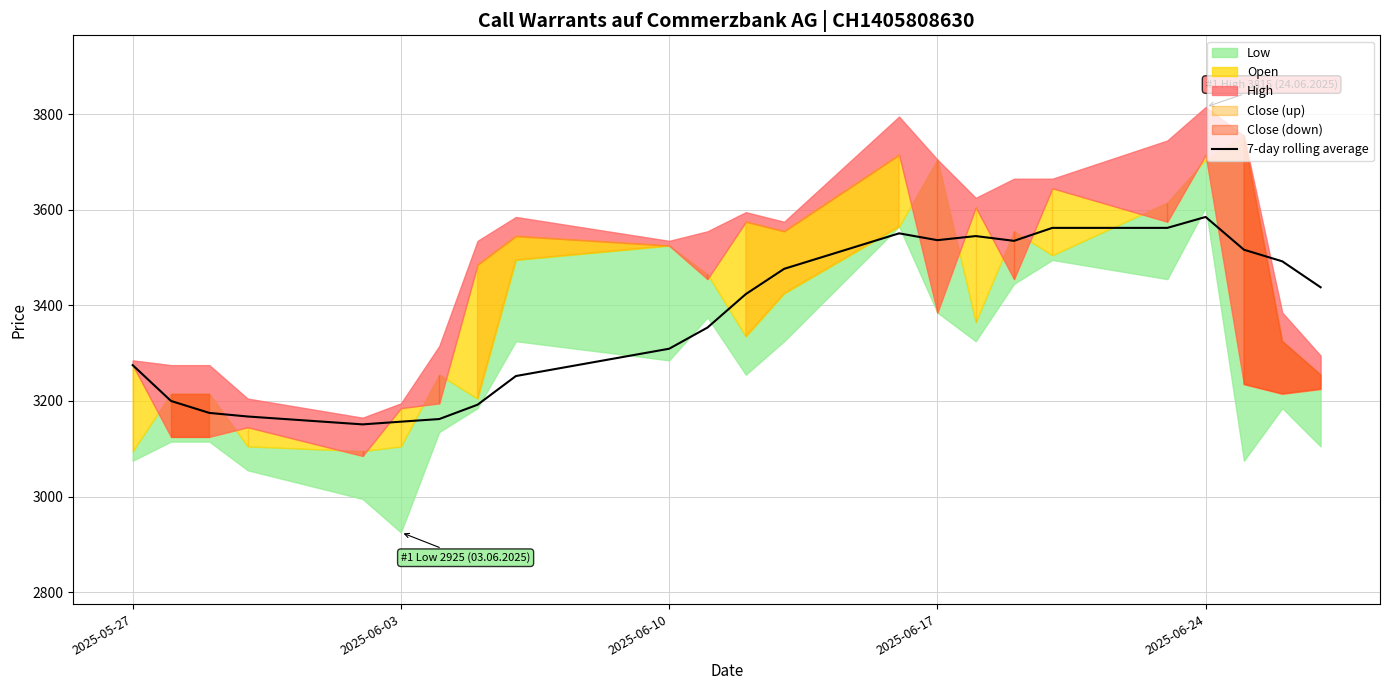

What is the difference between the maximum and second lowest values?

428.3